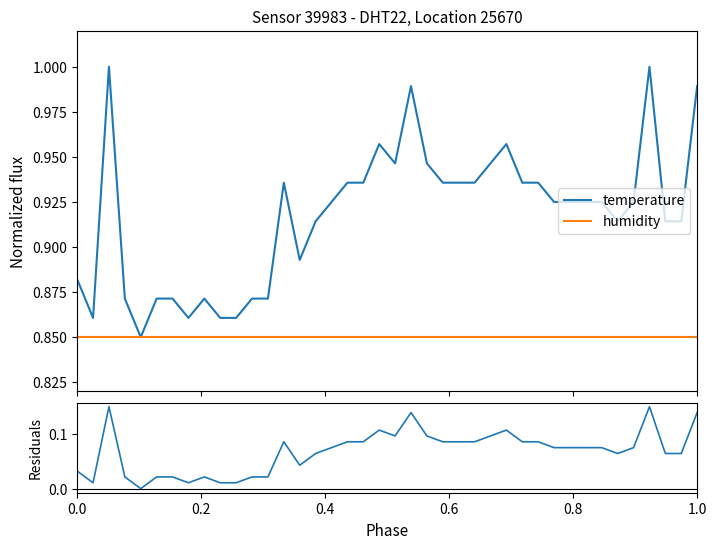

True or false: residuals and humidity cross at least once.

False